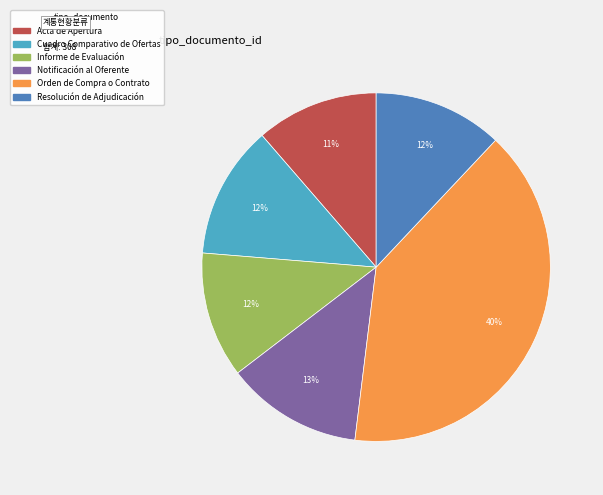

How many slices are in this pie chart?

6